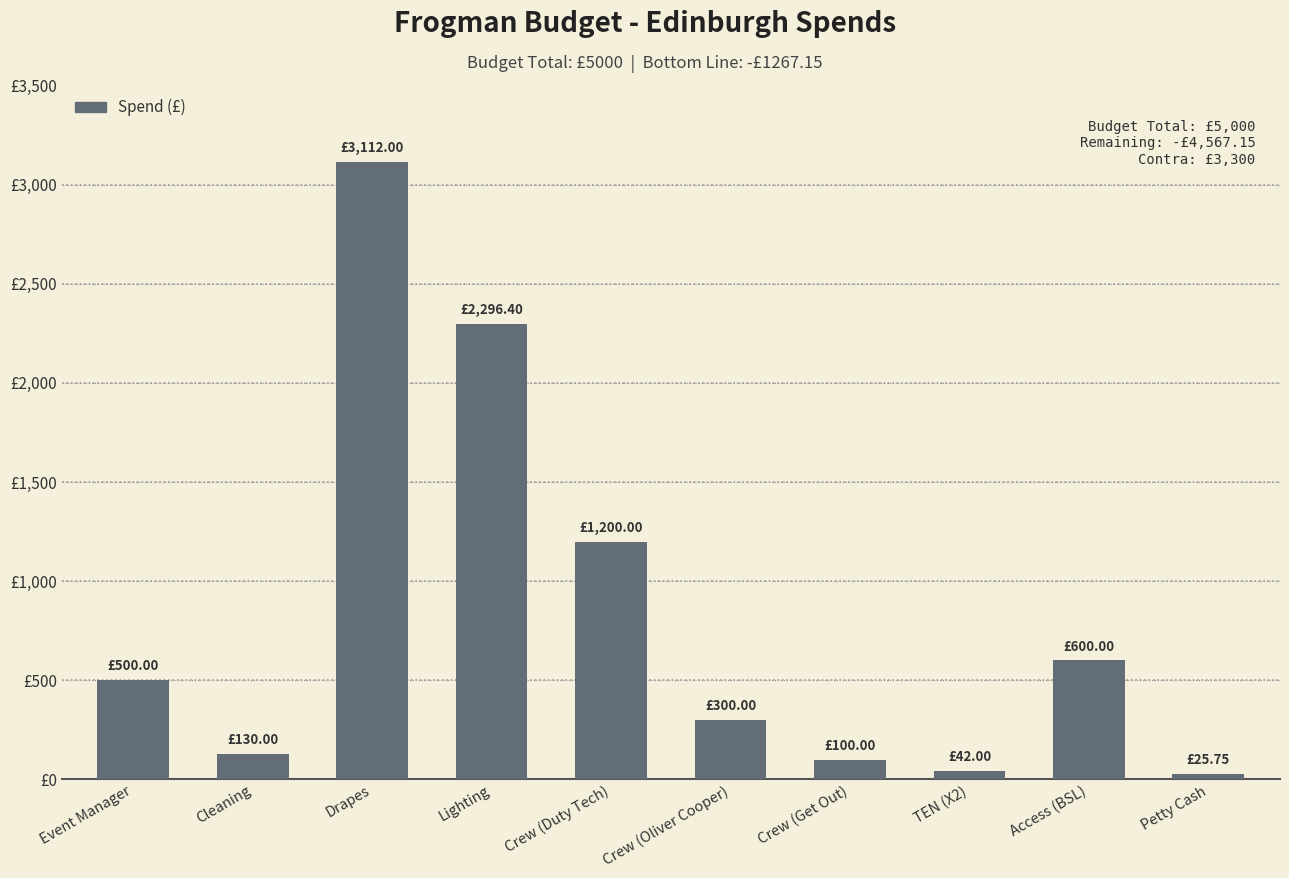

Reading left to right, what are all the values shown in this chart?

500.0	130.0	3112.0	2296.4	1200.0	300.0	100.0	42.0	600.0	25.8